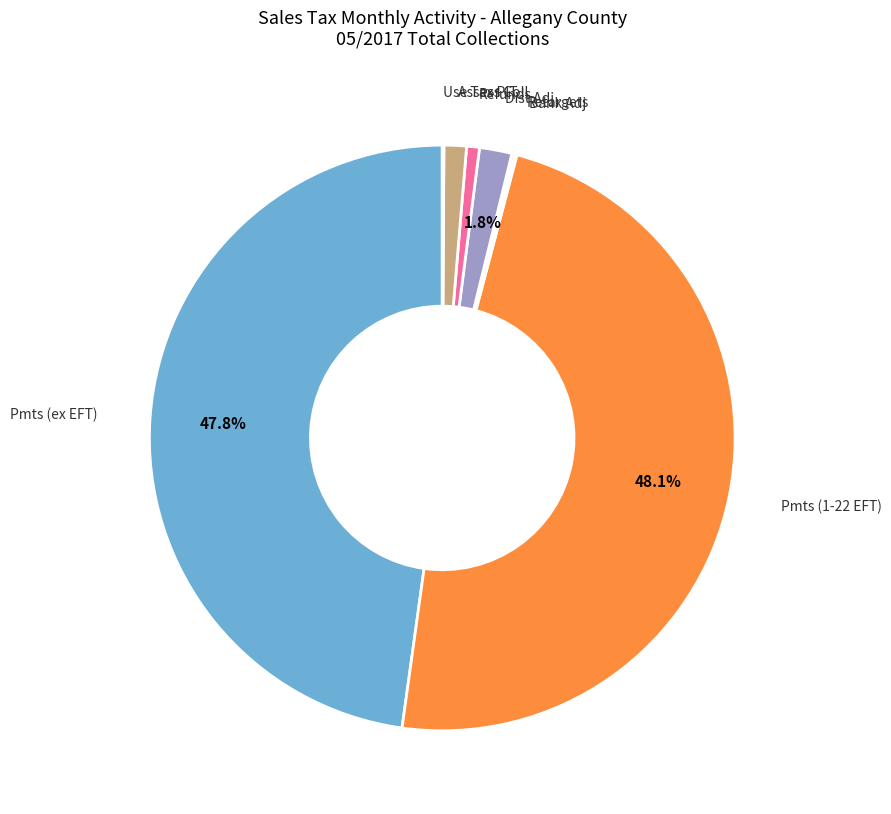

Approximately how many times larger is the value at Refunds compared to Dist Adj?

0.4